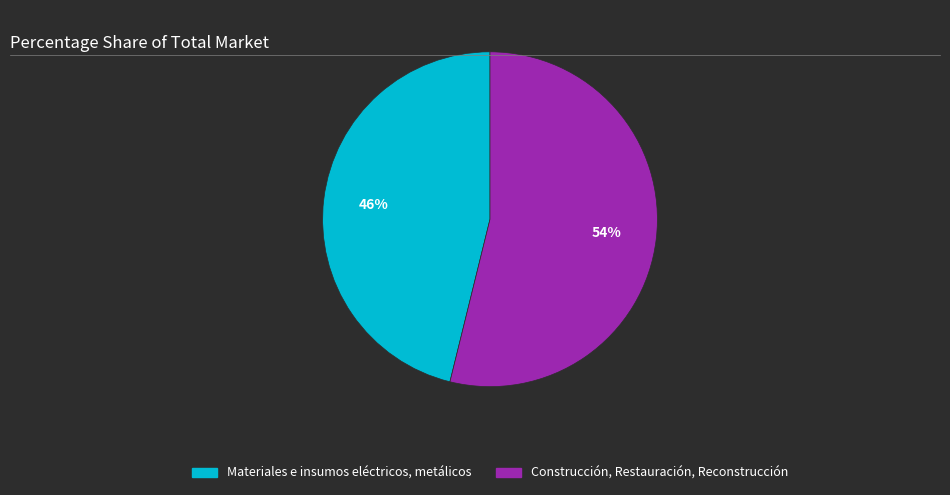

Is Materiales e insumos eléctricos, metálicos the majority of the pie?

No